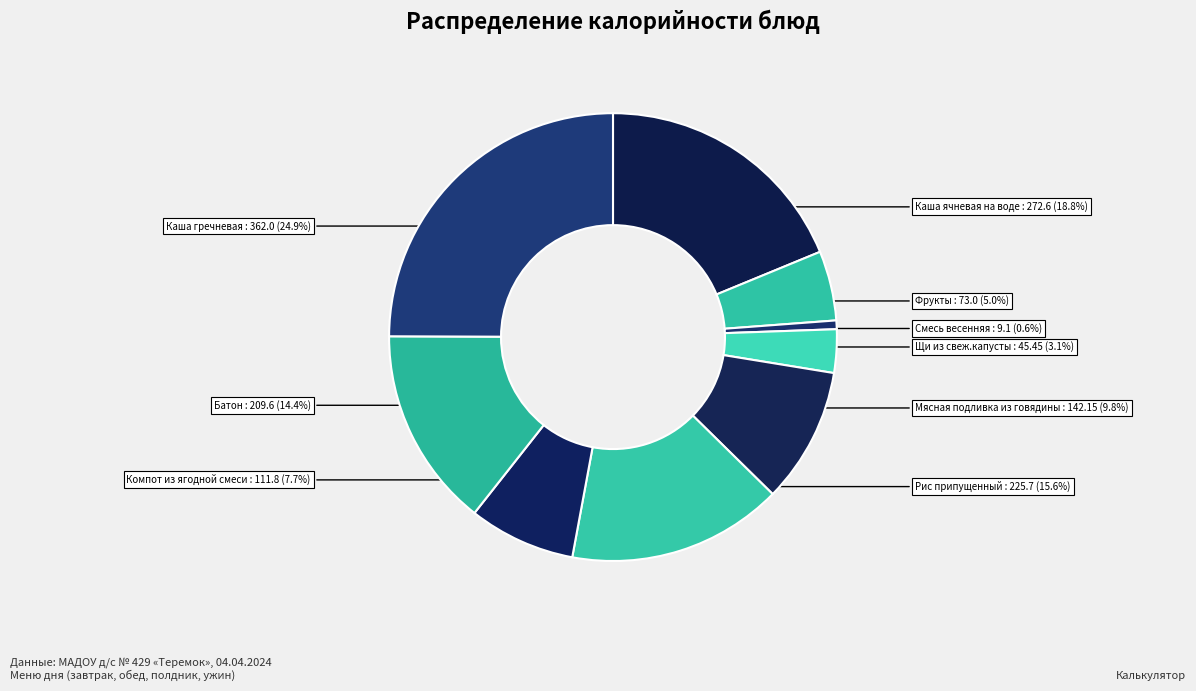

What percentage is the Щи из свеж.капусты slice, to the nearest percent?

3%